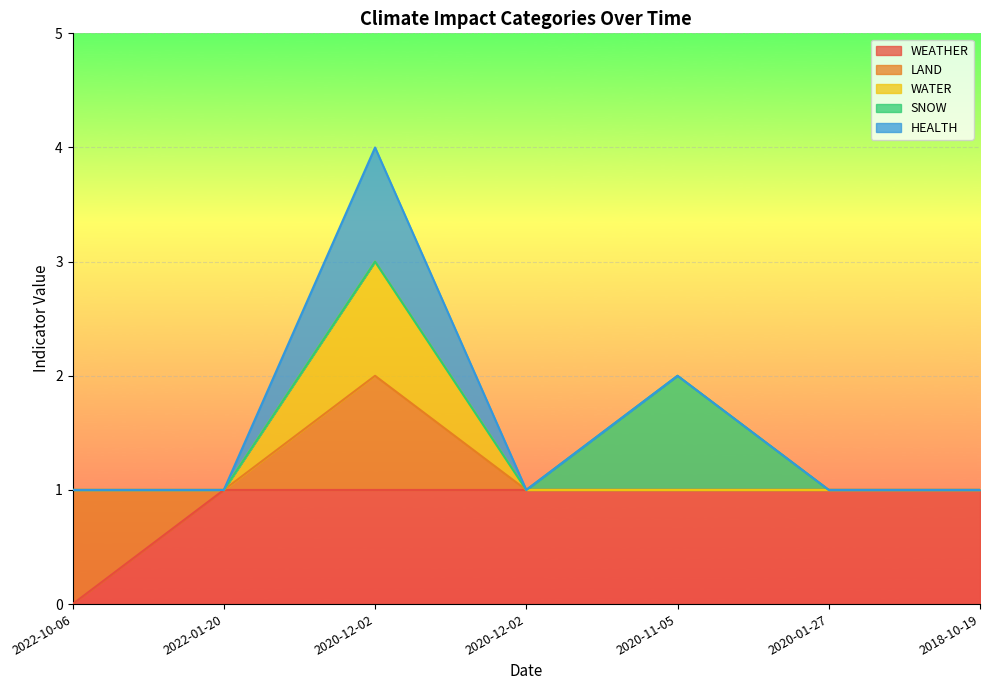

How many values in WEATHER are above zero?

6